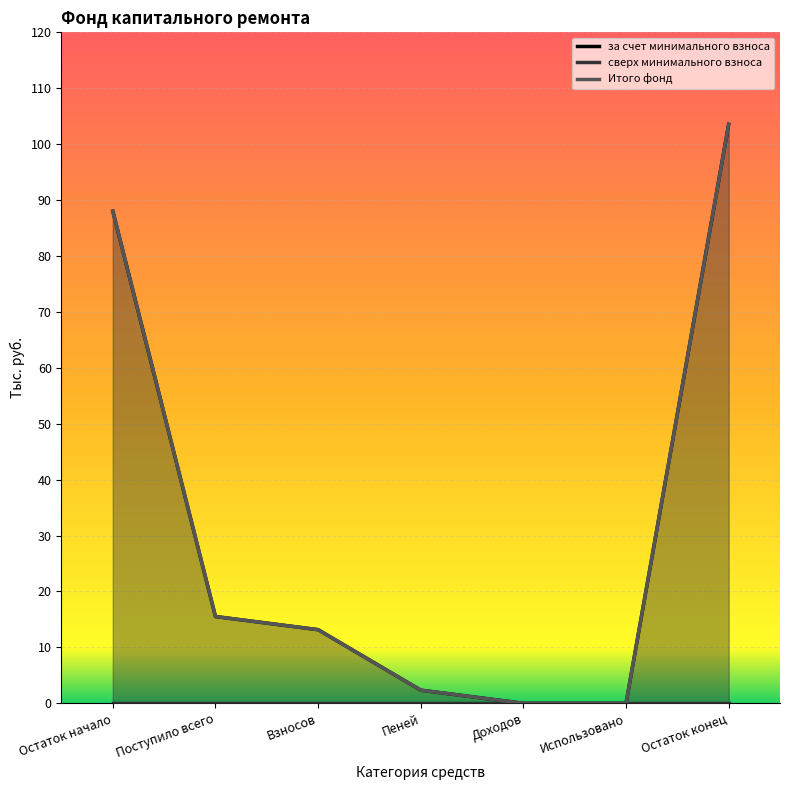

Reading left to right, what are all the values shown in this chart?

за счет минимального взноса: 88.0	15.5	13.2	2.4	0.0	0.0	103.5
Итого фонд: 88.0	15.5	13.2	2.4	0.0	0.0	103.5